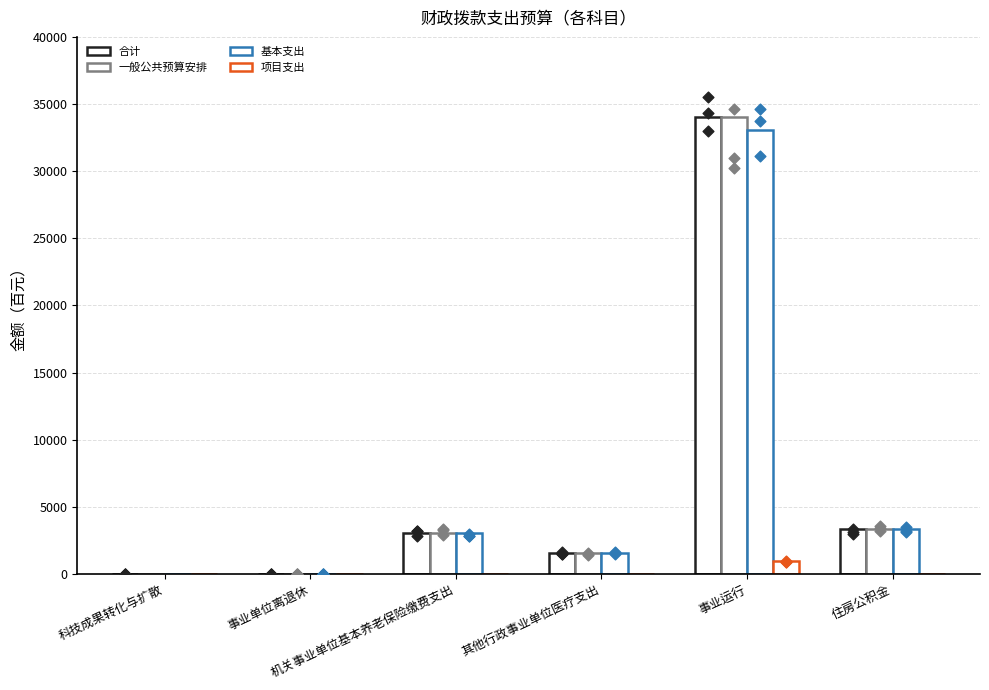

At how many categories does at least one series exceed 30139?

1